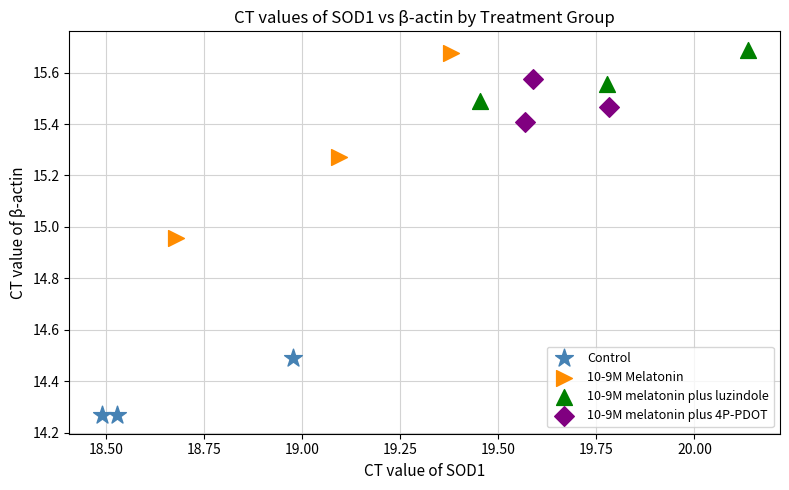

Which series has the widest spread of Y values?

10-9M Melatonin